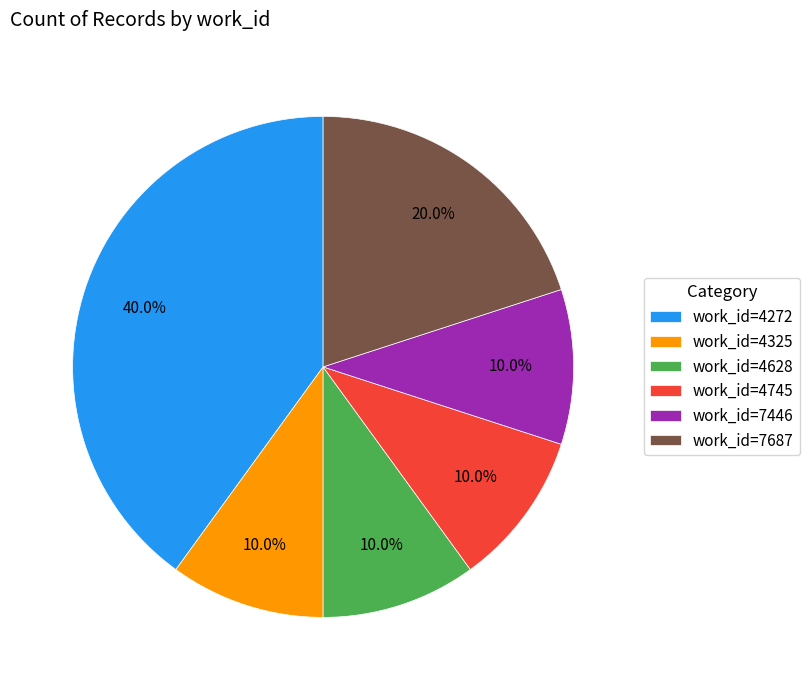

Is the sum of work_id=4325 and work_id=4628 greater than half?

No